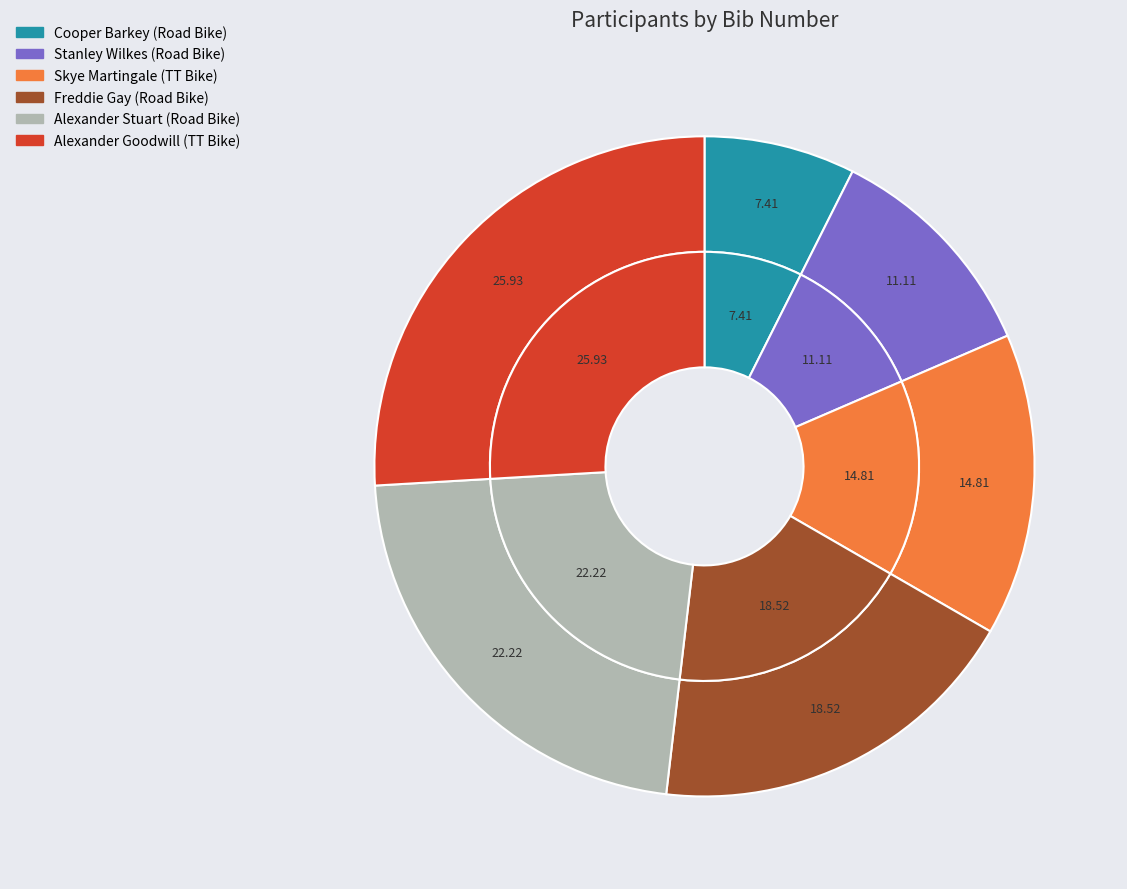

To the nearest percent, what portion does Alexander Stuart (Road Bike) represent?

22%